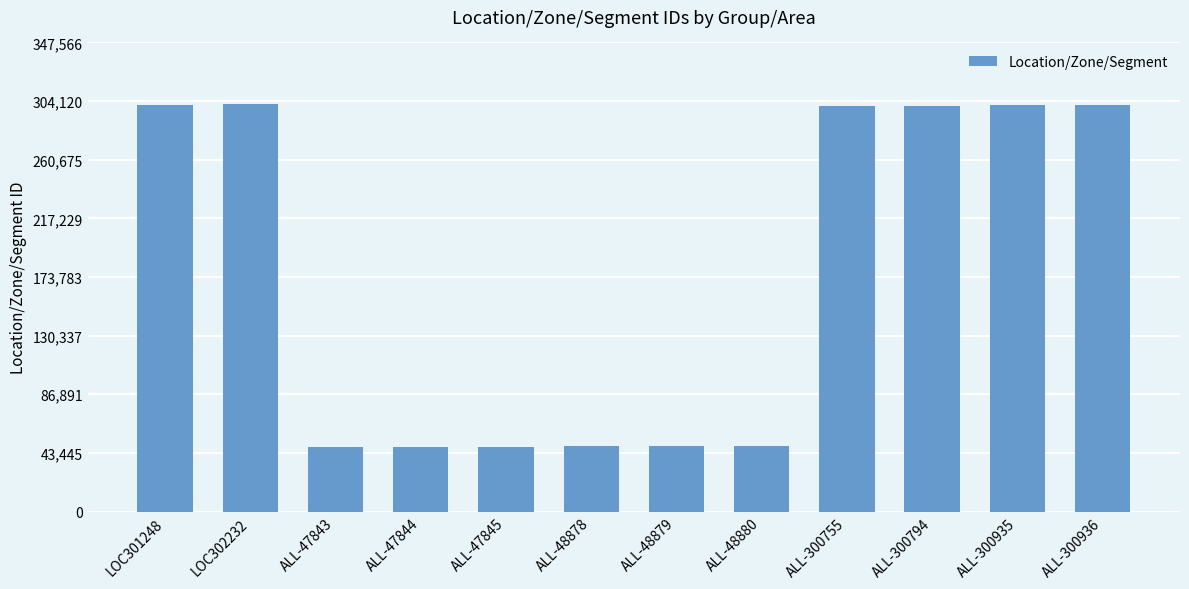

What is the difference between the values at ALL-300936 and ALL-300794?

142